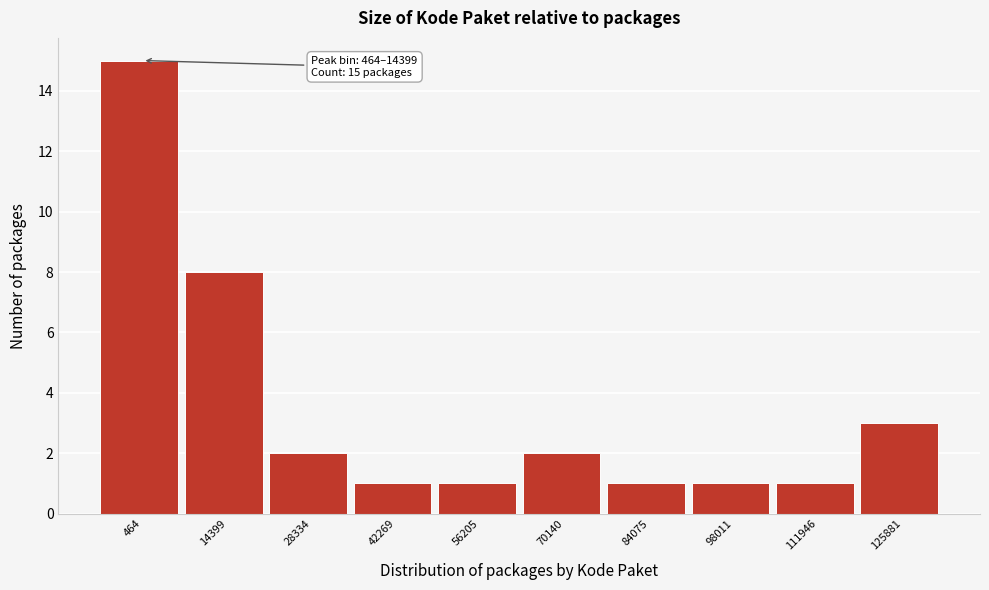

Reading left to right, what are all the values shown in this chart?

464=15	14399=8	28334=2	42269=1	56205=1	70140=2	84075=1	98011=1	111946=1	125881=3